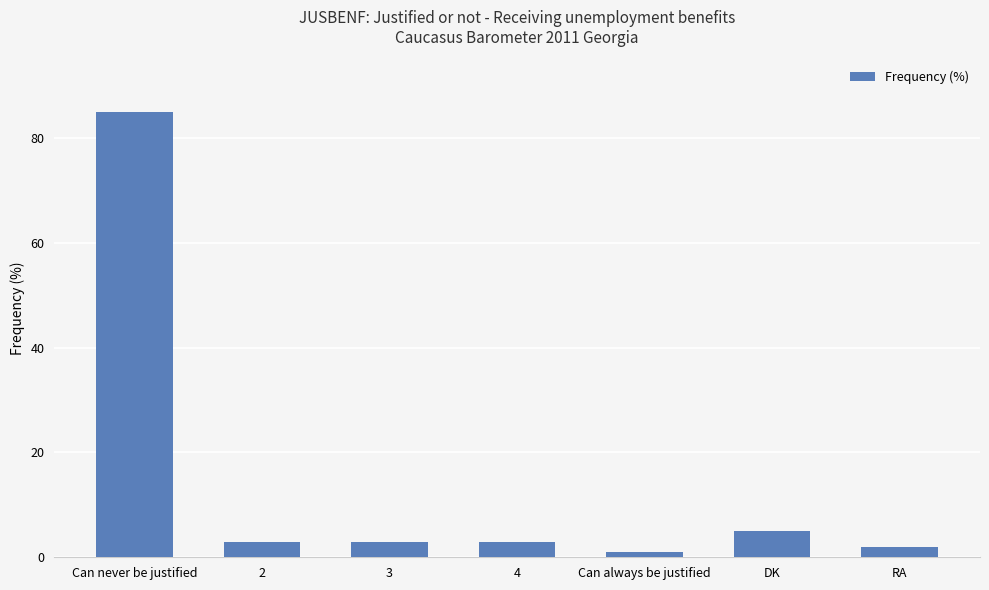

Reading right to left, transcribe all the data shown in this chart.

RA=2	DK=5	Can always be justified=1	4=3	3=3	2=3	Can never be justified=85